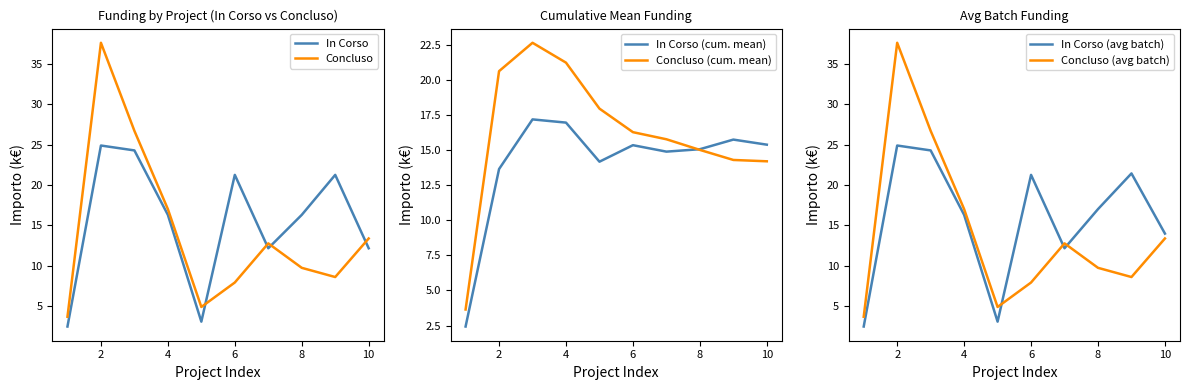

What is the value of the Concluso point at the 6th from the left?

7.9